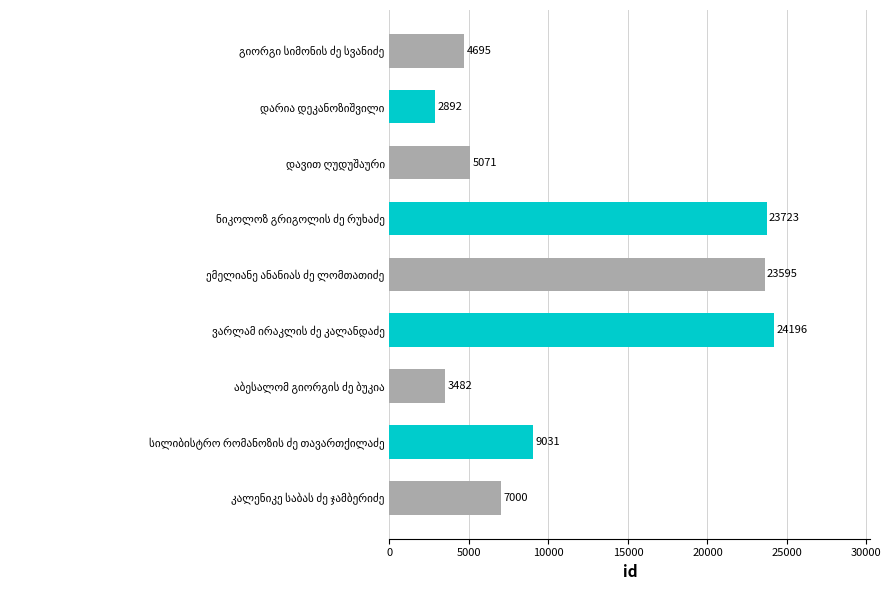

What is the value of the 4th bar from the top?

23723